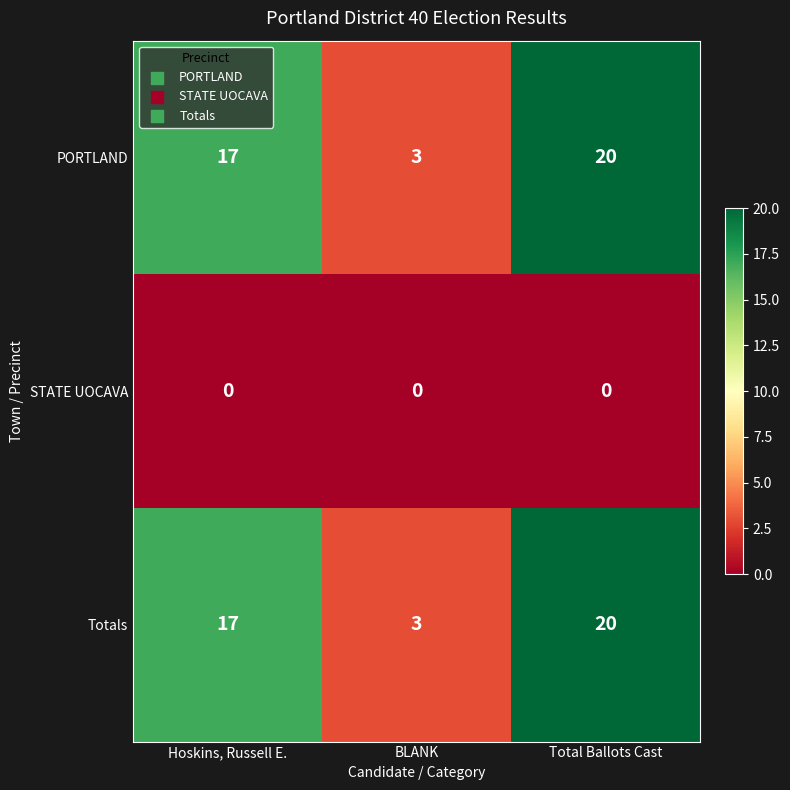

Is the value of PORTLAND at Hoskins, Russell E. greater than the value of Totals at Total Ballots Cast?

No